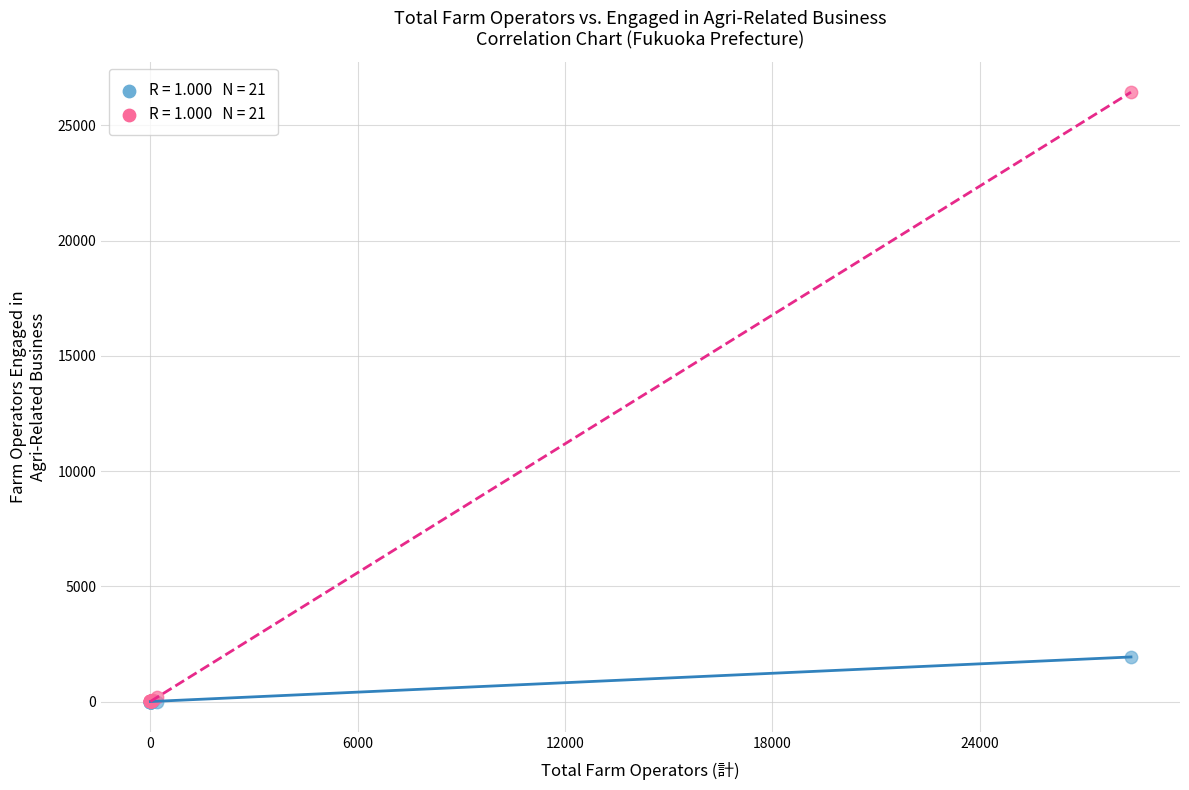

Across all series, what Y value is closest to 13220?

1935